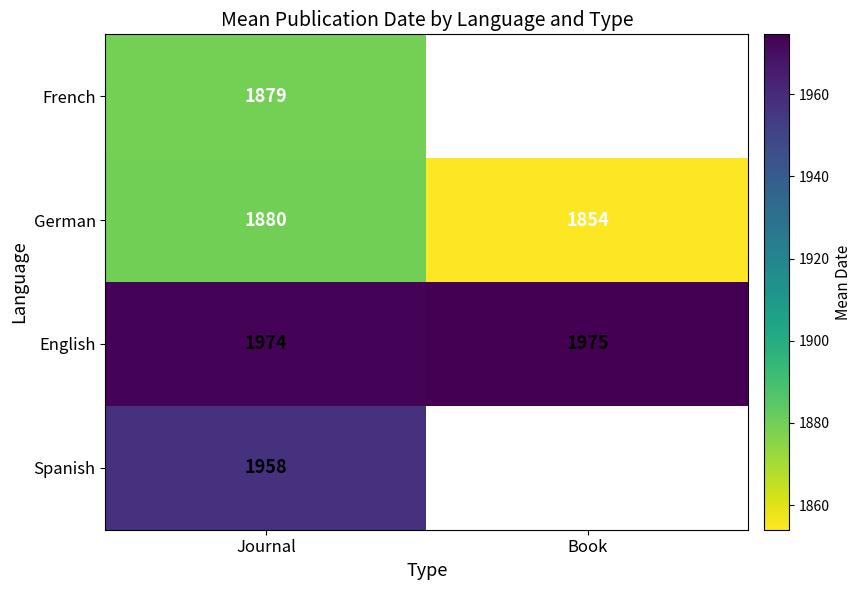

List the labels in order of German value, largest first.

Journal, Book